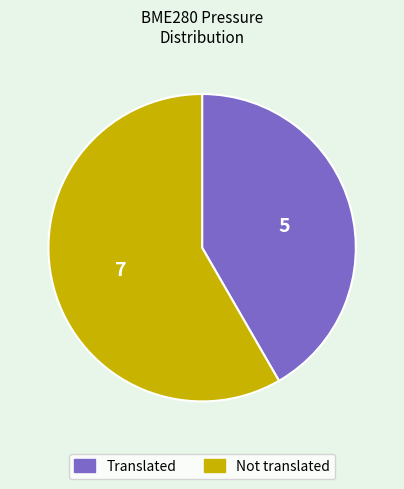

Is there a majority slice in this chart?

Yes